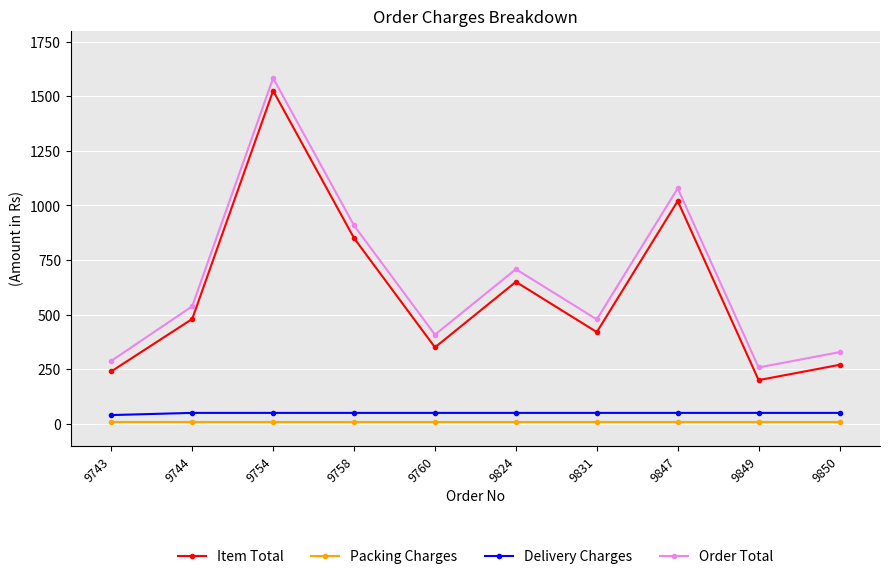

What is the difference between the highest and lowest values at 9831?

470